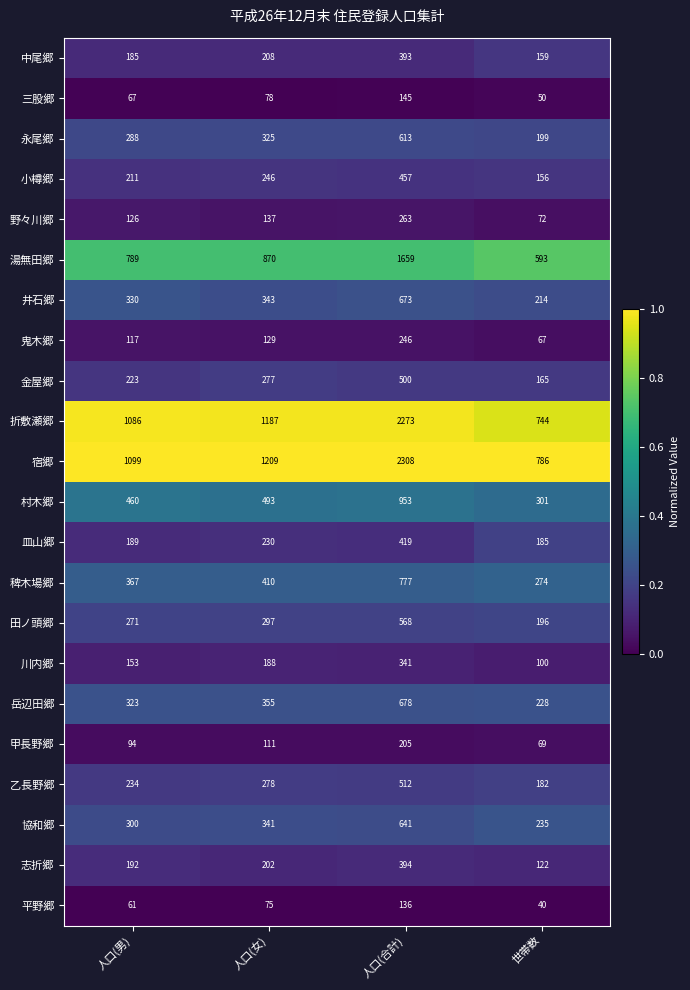

At 人口(男), list the series in order from largest to smallest.

宿郷, 折敷瀬郷, 湯無田郷, 村木郷, 稗木場郷, 井石郷, 岳辺田郷, 協和郷, 永尾郷, 田ノ頭郷, 乙長野郷, 金屋郷, 小樽郷, 志折郷, 皿山郷, 中尾郷, 川内郷, 野々川郷, 鬼木郷, 甲長野郷, 三股郷, 平野郷